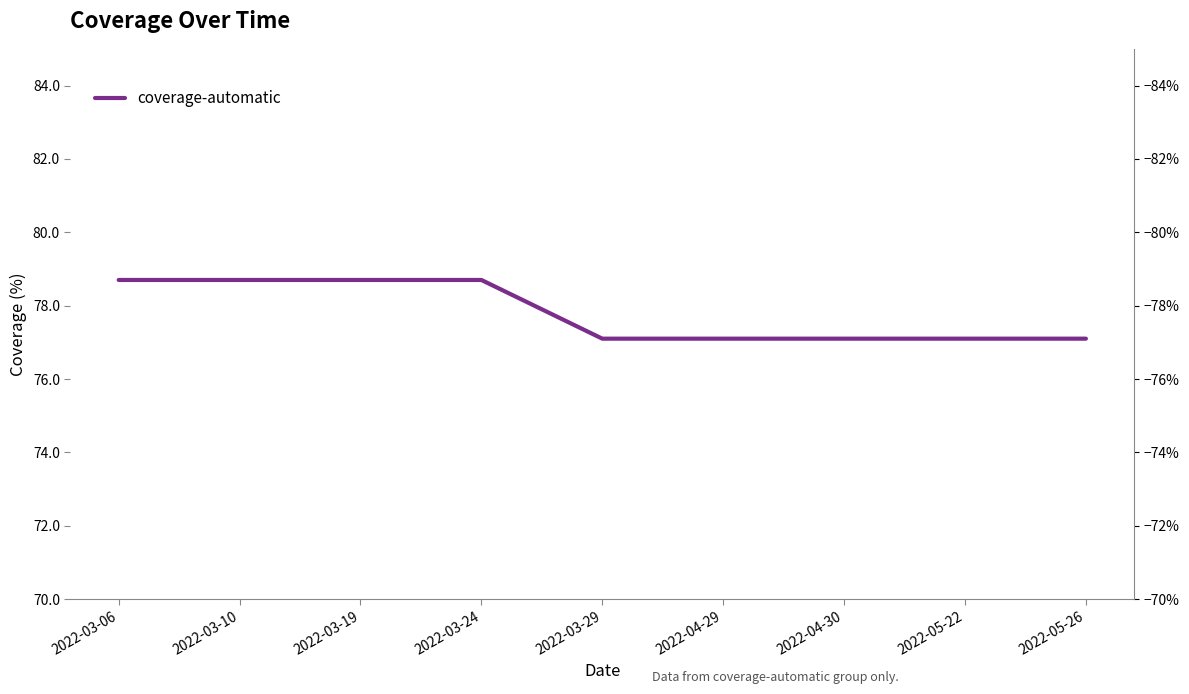

Rank the categories by value from lowest to highest.

2022-03-29, 2022-04-29, 2022-04-30, 2022-05-22, 2022-05-26, 2022-03-06, 2022-03-10, 2022-03-19, 2022-03-24